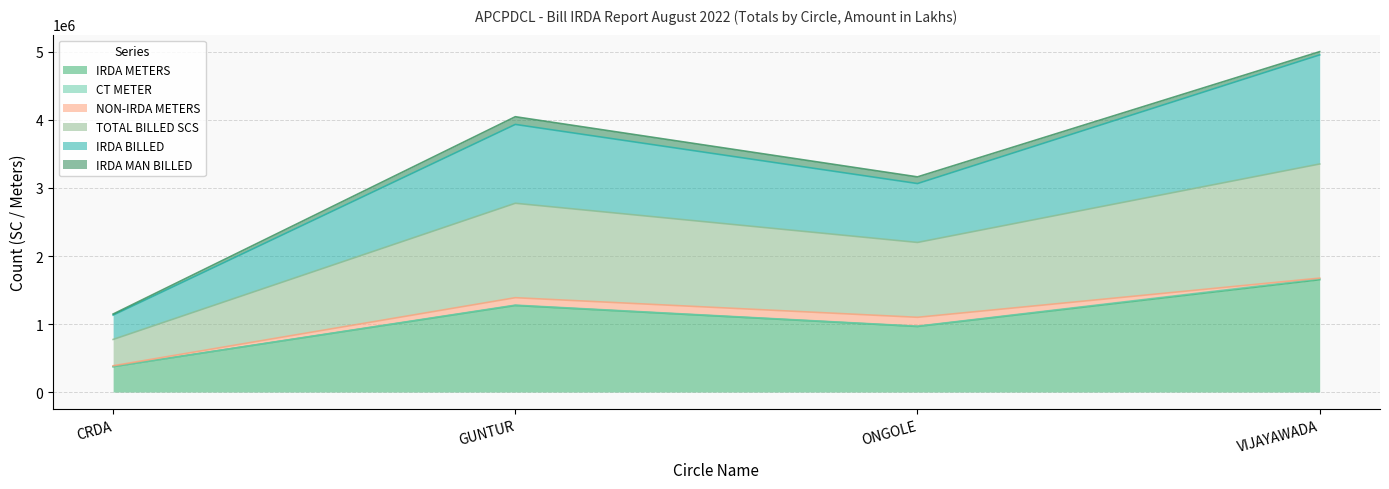

What is the label of the 2nd point from the right?

ONGOLE